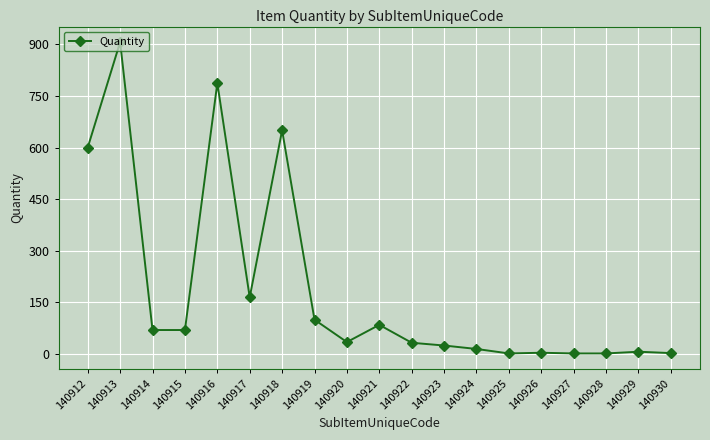

Where is the first local maximum?

140913